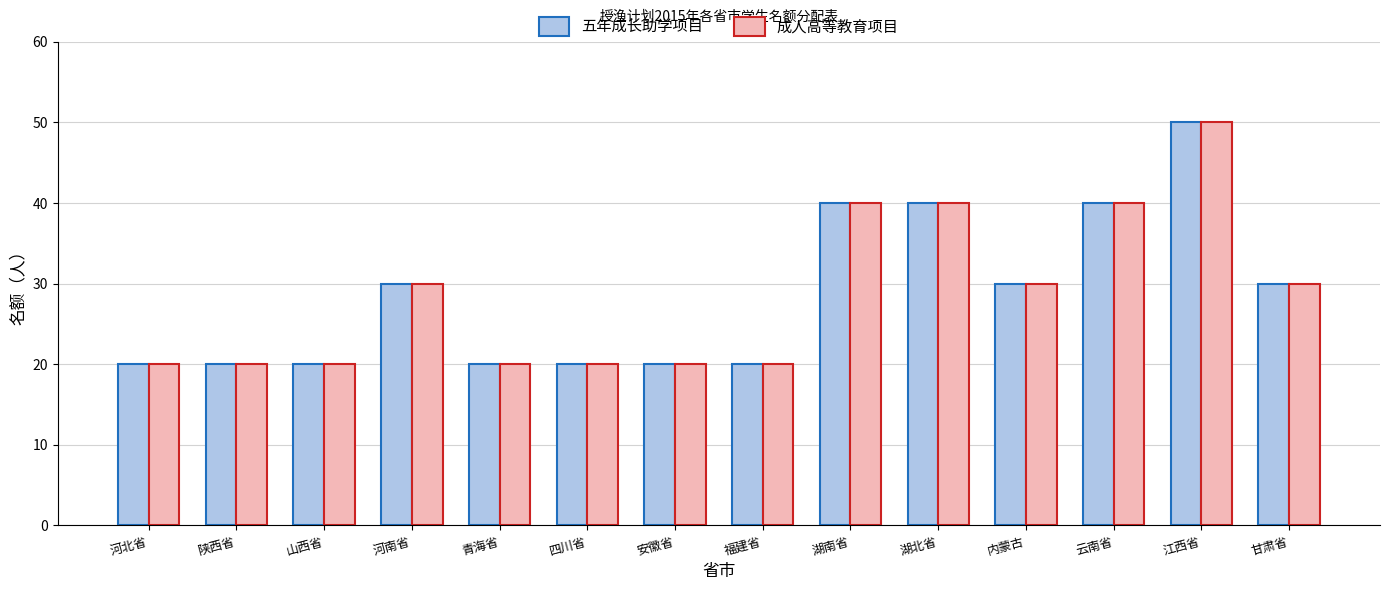

How many 成人高等教育项目 values are between 20 and 40?

13